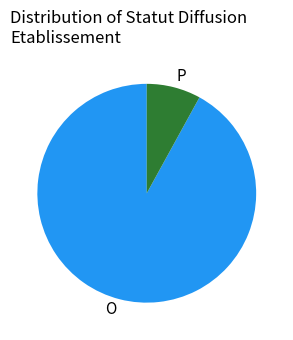

Count the number of slices in the pie.

2